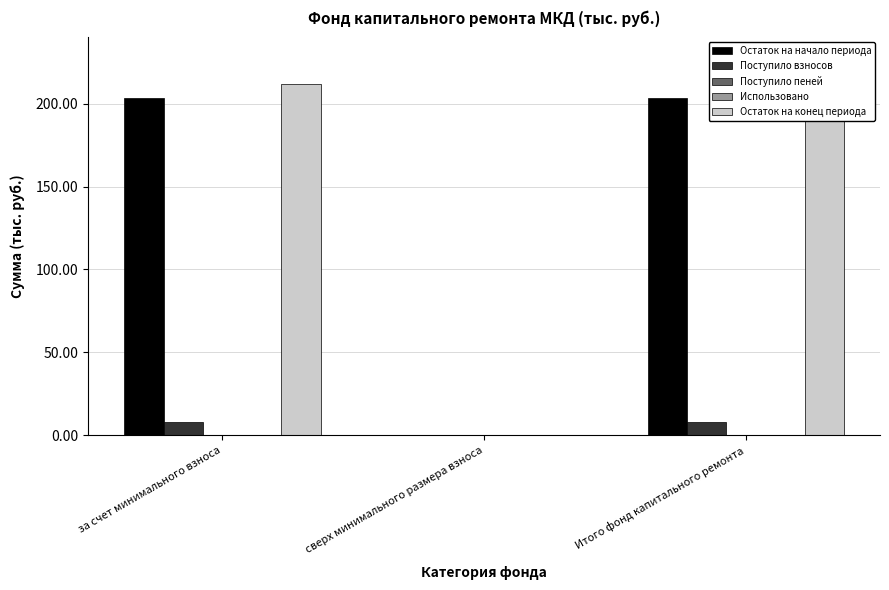

What is the sum of all Остаток на конец периода values?

423.7